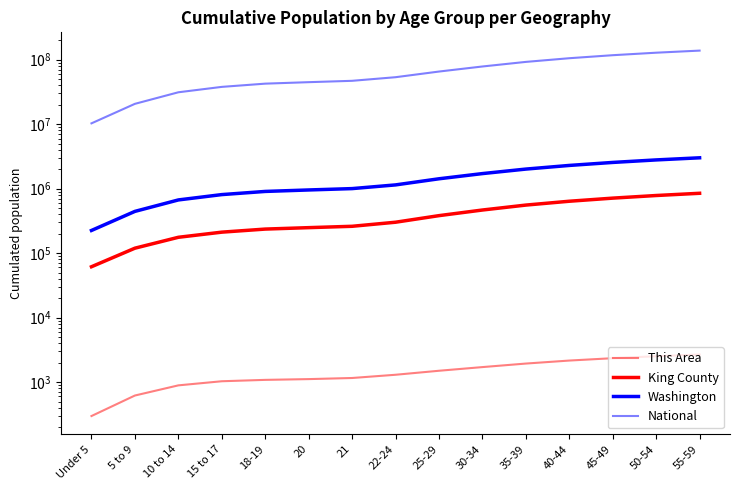

What is the sum of all This Area values?

22366